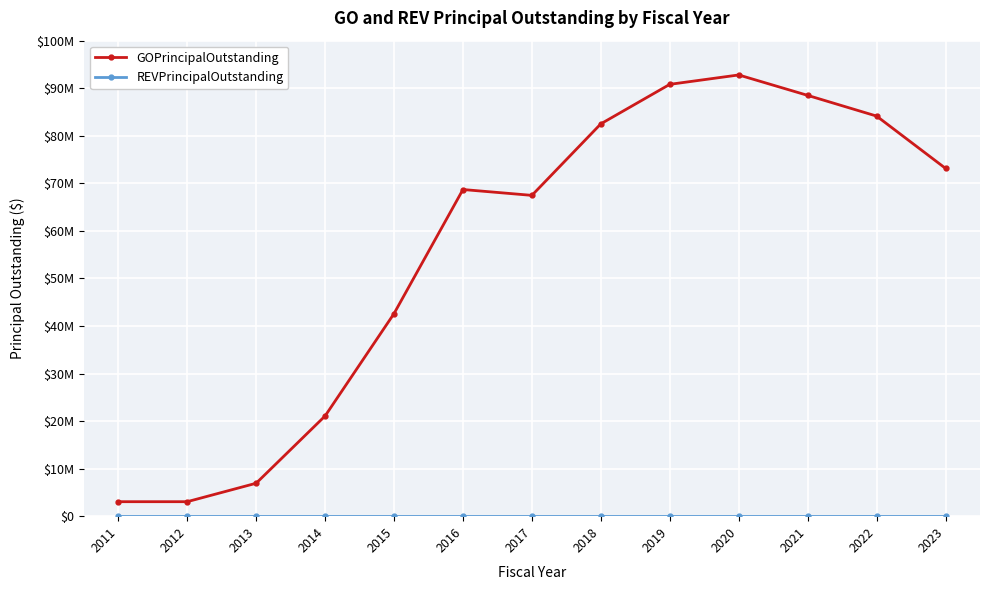

Where is REVPrincipalOutstanding nearest to the value 0?

2011